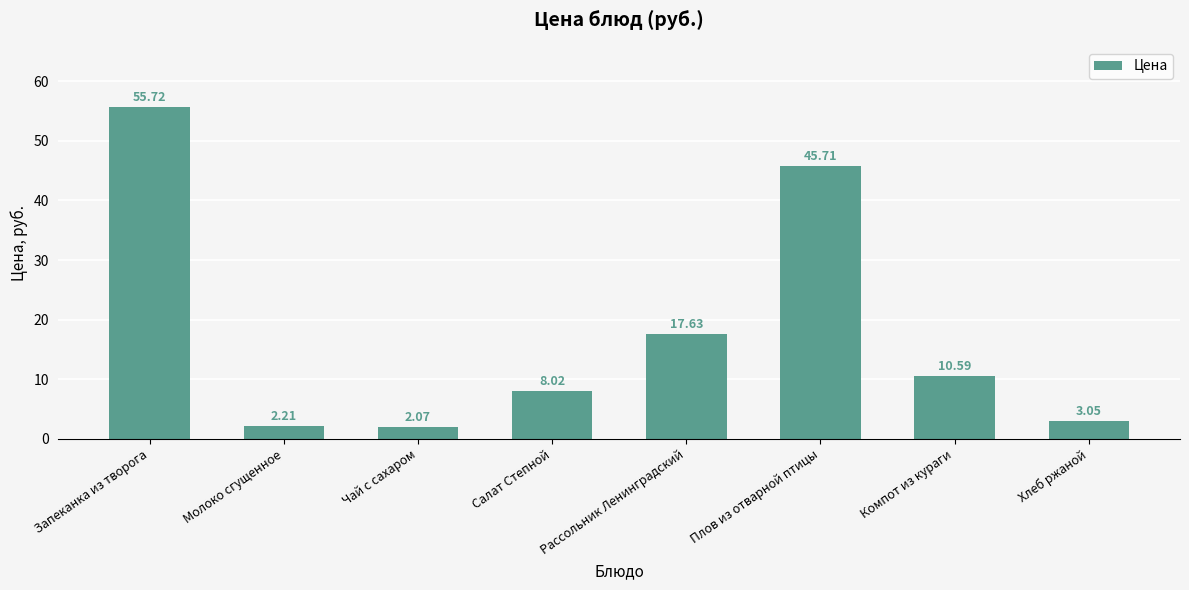

Which category has the lowest value across all series?

Чай с сахаром